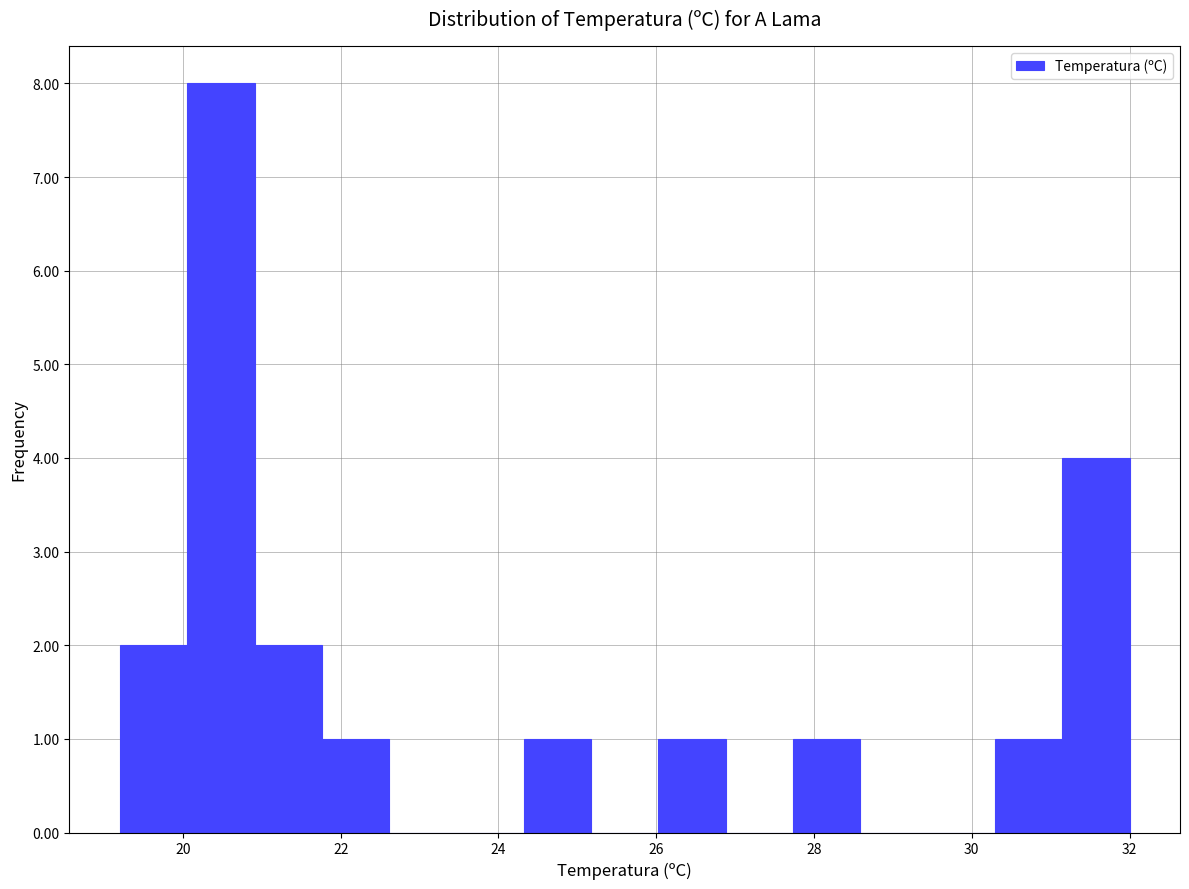

Reading left to right, list every bar in this chart as the range it spans on the x-axis followed by its height. Neither the bar edges nor the heights are printed on the chart, so give them approximately, as read against the axes.

19.2 to 20.0: 2
20.0 to 21.0: 8
21.0 to 21.8: 2
21.8 to 22.6: 1
22.6 to 23.4: 0
23.4 to 24.4: 0
24.4 to 25.2: 1
25.2 to 26.0: 0
26.0 to 26.8: 1
26.8 to 27.8: 0
27.8 to 28.6: 1
28.6 to 29.4: 0
29.4 to 30.2: 0
30.2 to 31.2: 1
31.2 to 32.0: 4